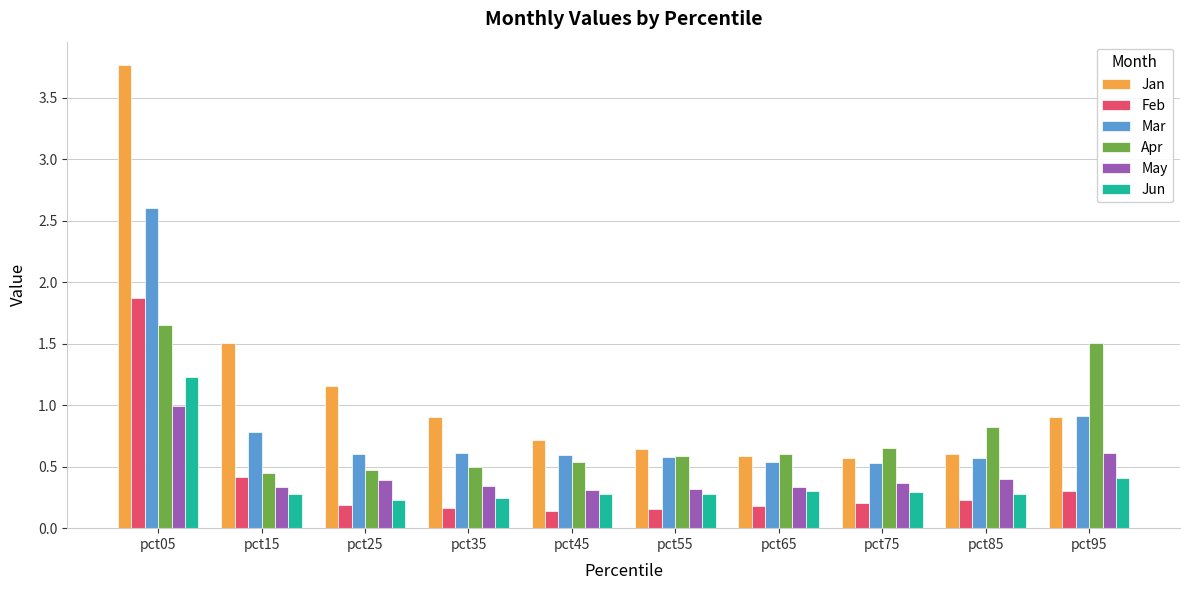

The Feb series shows 0.2 at pct35. True or false?

True